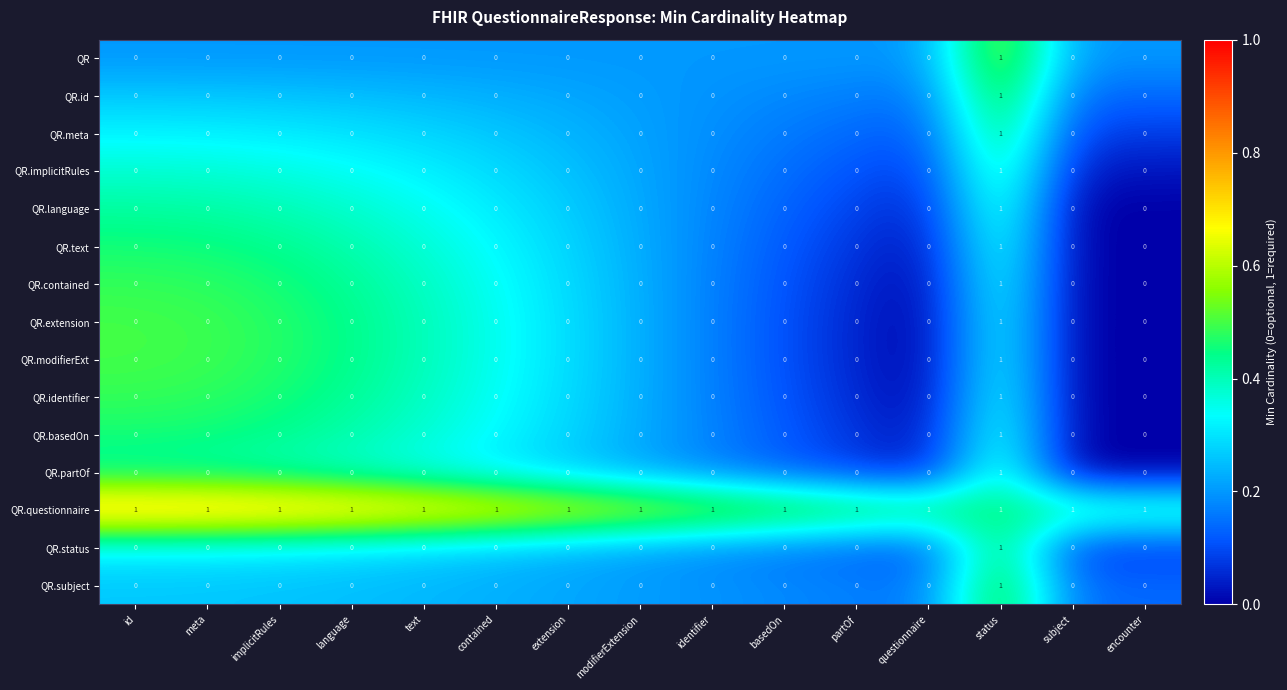

At which label does QR.basedOn reach its peak?

status